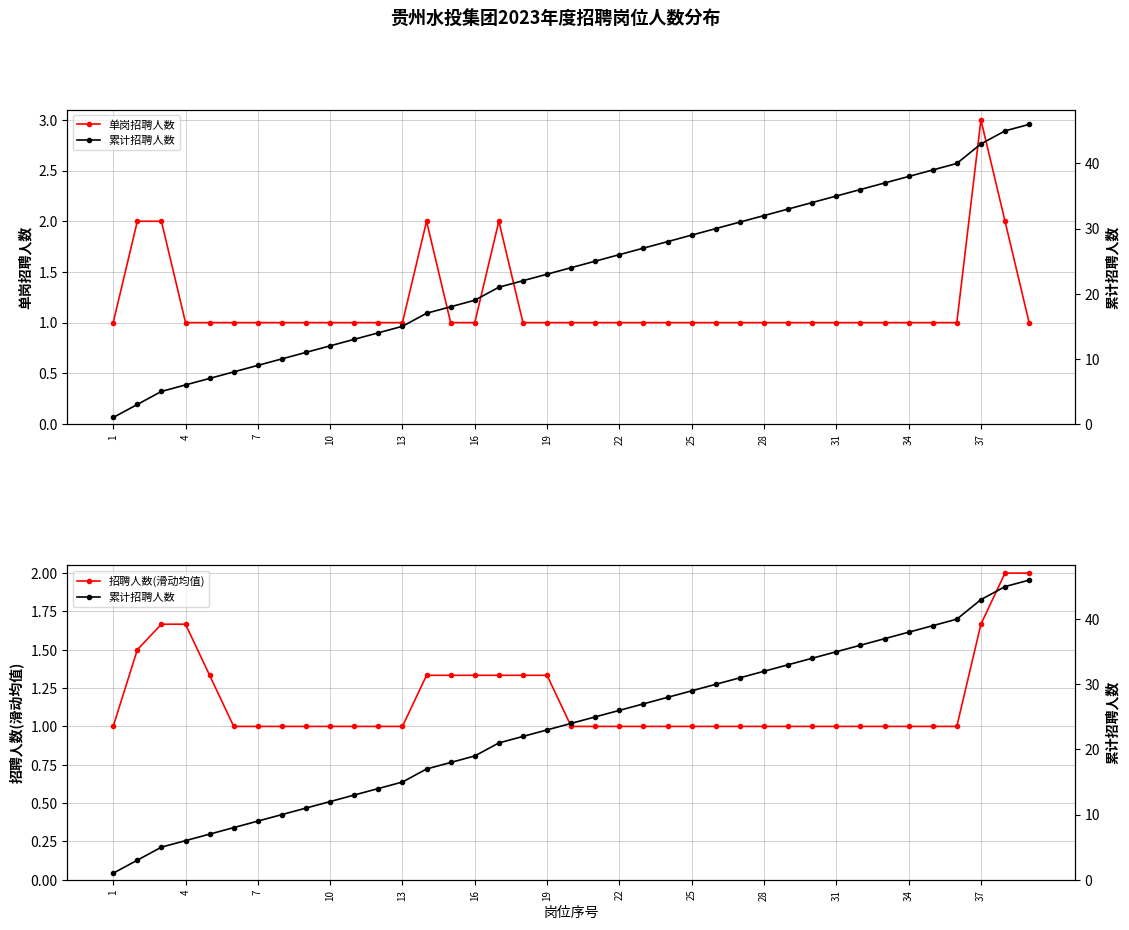

Which series has the largest range (max minus min)?

累计招聘人数